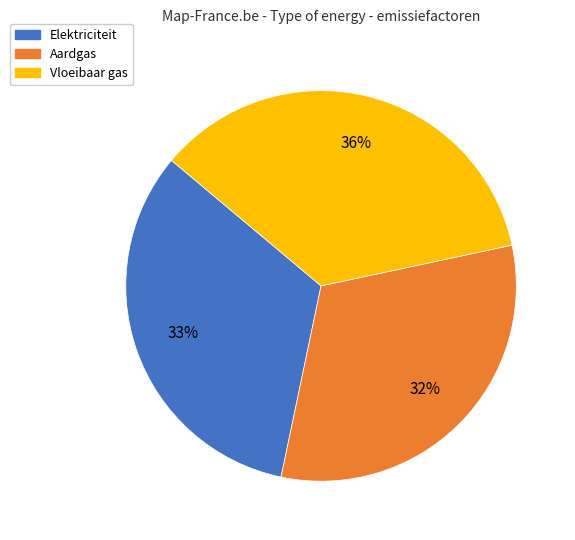

Rank the categories by value from highest to lowest.

Vloeibaar gas, Elektriciteit, Aardgas